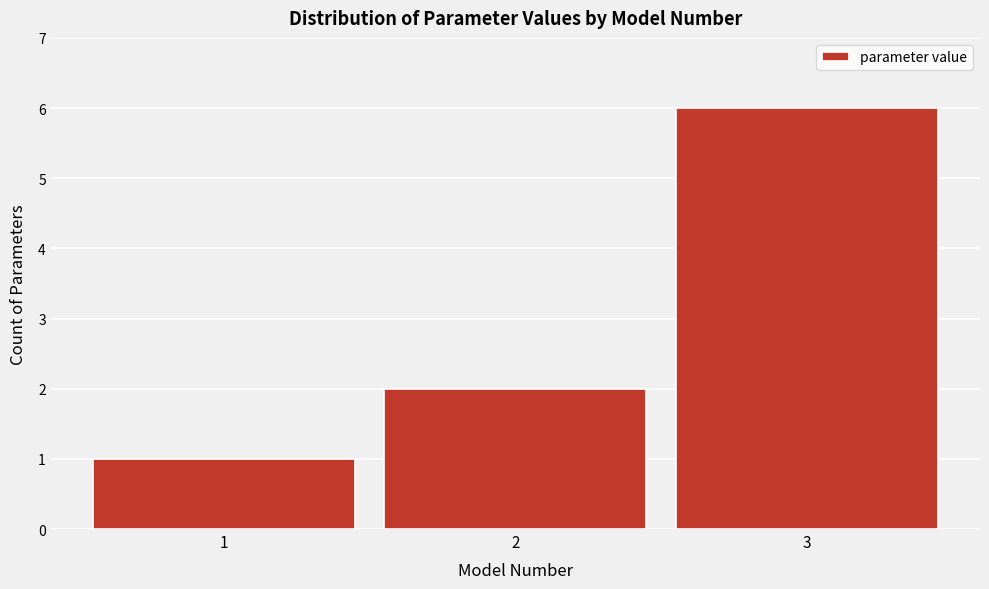

Reading left to right, list every bar in this chart as the range it spans on the x-axis followed by its height. The values are not printed on the chart, so give them approximately, as read against the axis.

0.5 to 1.5: 1
1.5 to 2.5: 2
2.5 to 3.5: 6